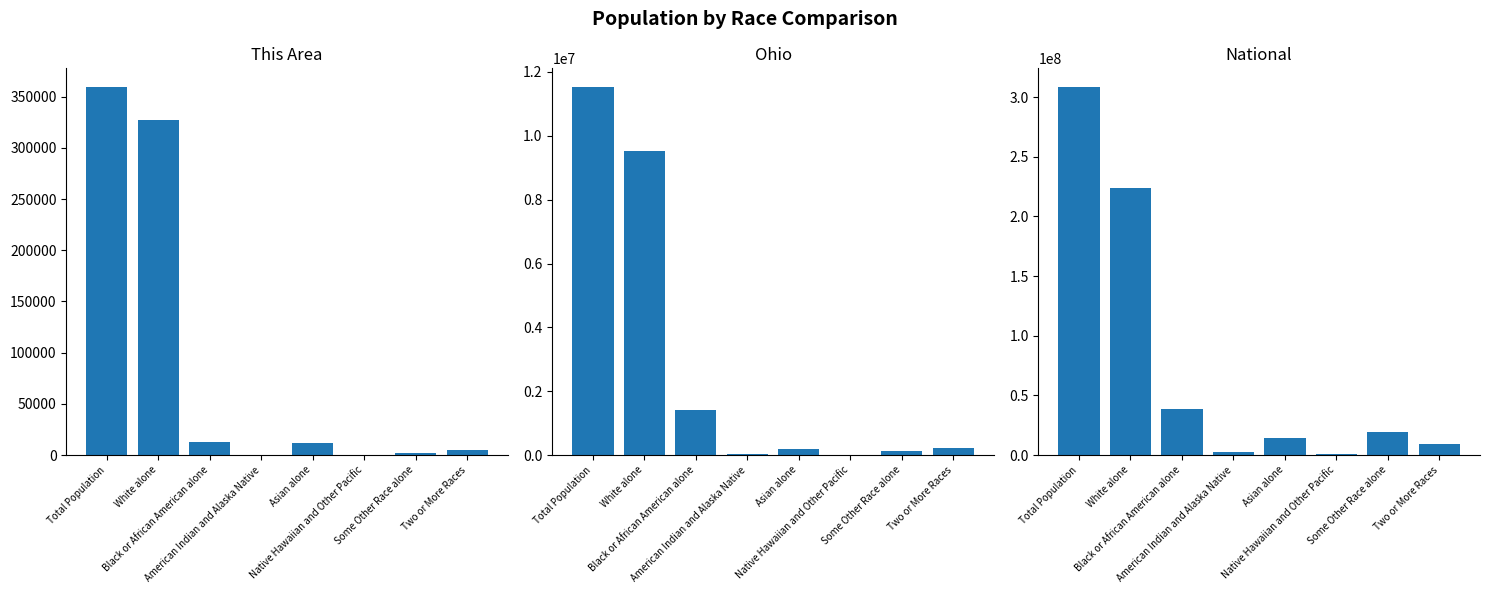

True or false: This Area has a value of 327203 at White alone.

True